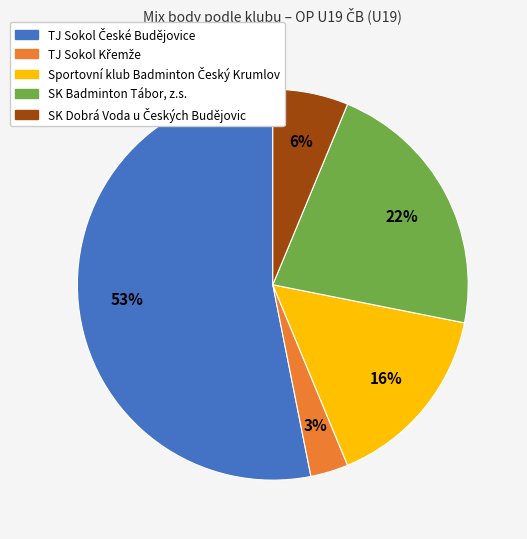

Is there any slice that represents more than half of the pie?

Yes